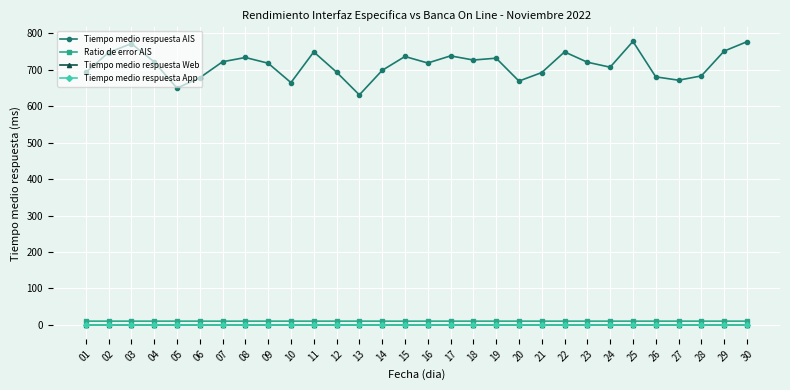

True or false: Tiempo medio respuesta AIS has a value of 505.9 at 08.

False